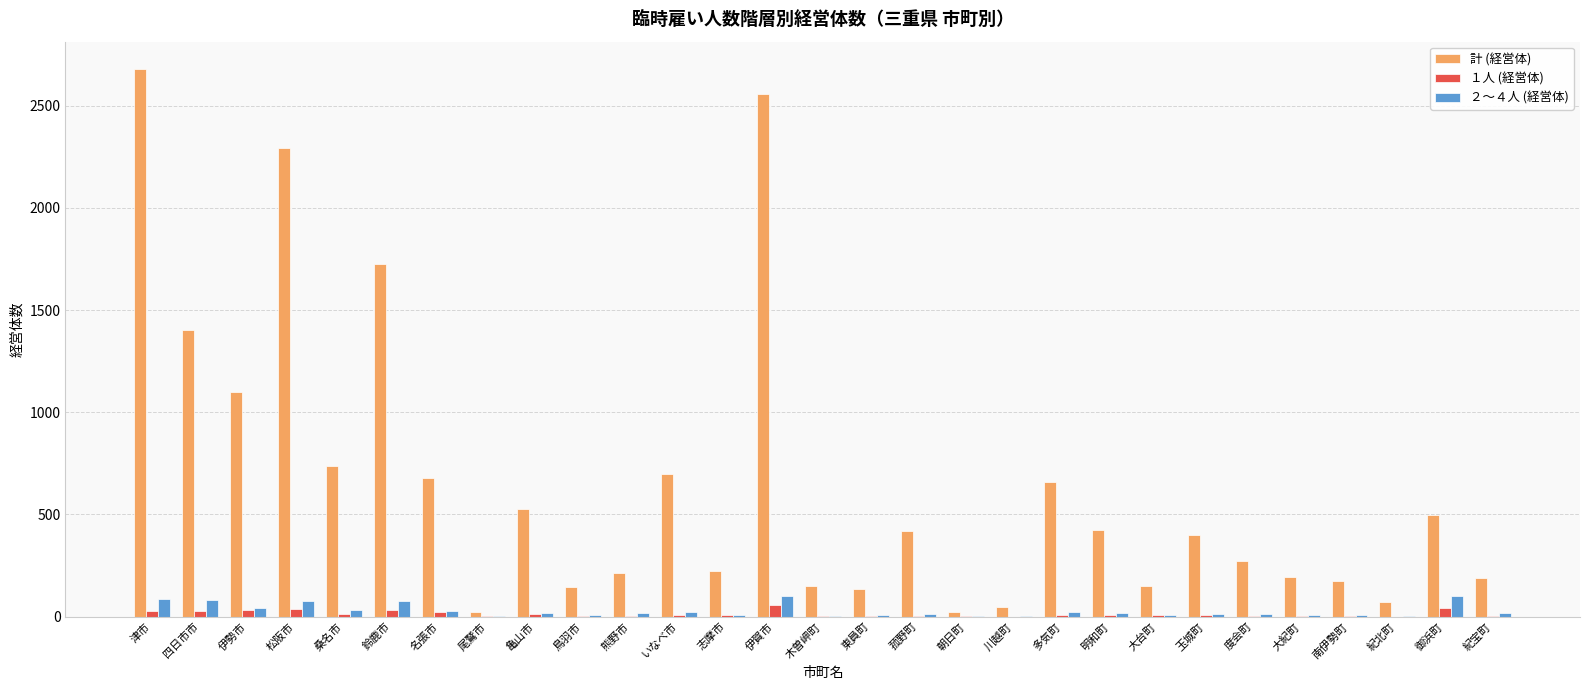

Between 鈴鹿市 and 尾鷲市, which series saw the biggest shift?

計 (経営体)